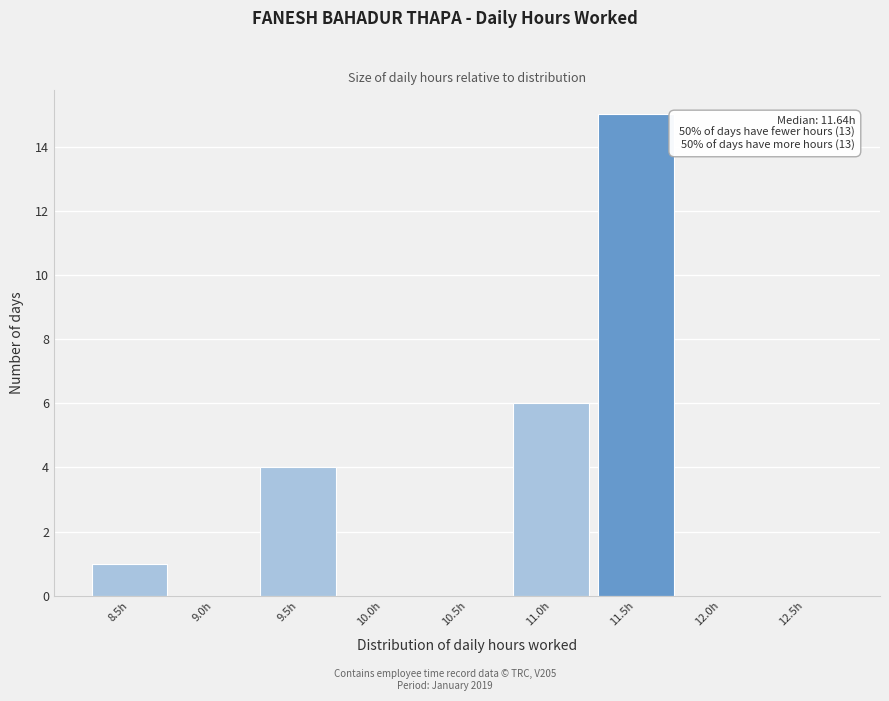

Reading left to right, extract all data points from this chart.

8.5h=1	9.0h=0	9.5h=4	10.0h=0	10.5h=0	11.0h=6	11.5h=15	12.0h=0	12.5h=0